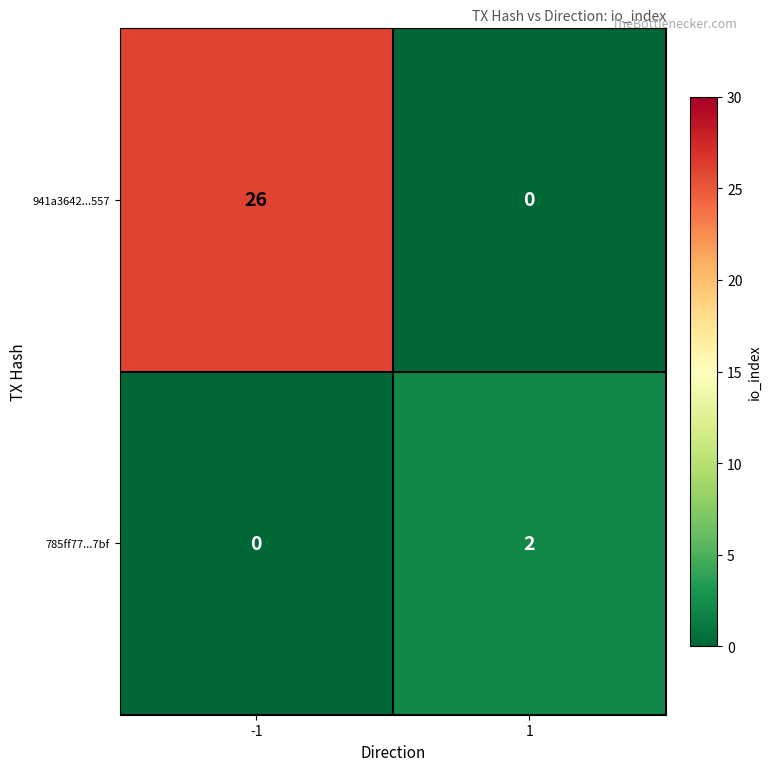

Rank the categories by 941a3642...557 value from highest to lowest.

-1, 1